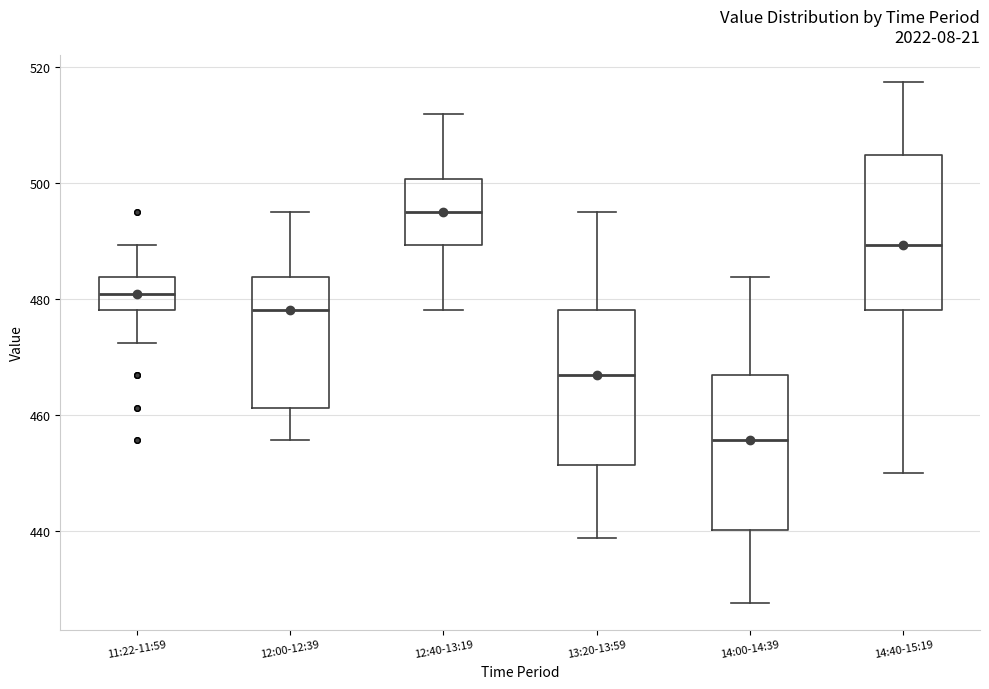

Reading left to right, transcribe this box plot: for each box, give where its median line is, the range the box spans, and where its two whiskers end, as read against the y-axis. The values are not printed on the chart, so give them approximately, as read against the axis.

11:22-11:59: median 480, box 478 to 484, whiskers 472 to 490
12:00-12:39: median 478, box 462 to 484, whiskers 456 to 496
12:40-13:19: median 496, box 490 to 500, whiskers 478 to 512
13:20-13:59: median 466, box 452 to 478, whiskers 438 to 496
14:00-14:39: median 456, box 440 to 466, whiskers 428 to 484
14:40-15:19: median 490, box 478 to 504, whiskers 450 to 518